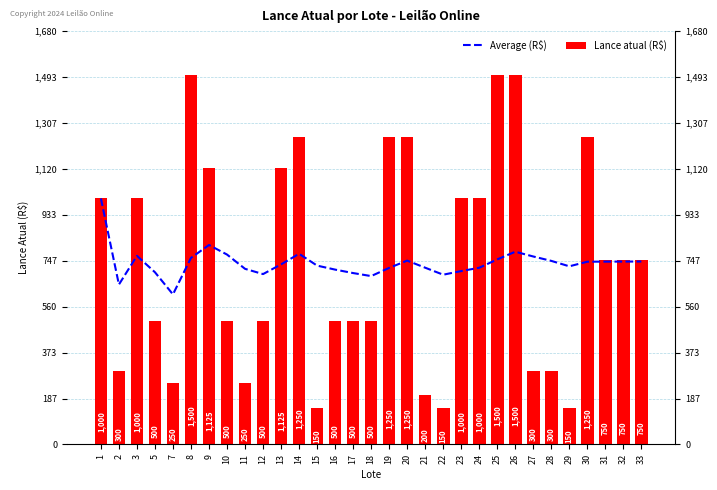

Reading left to right, extract all data points from this chart.

Average (R$): 1000.0	650.0	766.7	700.0	610.0	758.3	810.7	771.9	713.9	692.5	731.8	775.0	726.9	710.7	696.7	684.4	717.6	747.2	718.4	690.0	704.8	718.2	752.2	783.3	764.0	746.2	724.1	742.9	743.1	743.3	743.5
Lance atual (R$): 1000.0	300.0	1000.0	500.0	250.0	1500.0	1125.0	500.0	250.0	500.0	1125.0	1250.0	150.0	500.0	500.0	500.0	1250.0	1250.0	200.0	150.0	1000.0	1000.0	1500.0	1500.0	300.0	300.0	150.0	1250.0	750.0	750.0	750.0